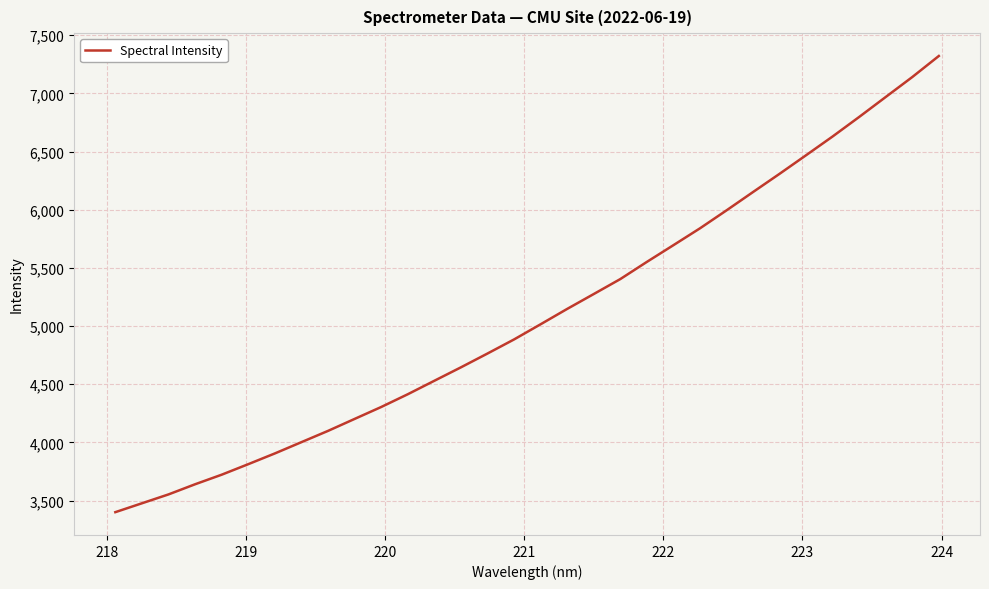

What is the minimum value shown in the chart?

3400.6